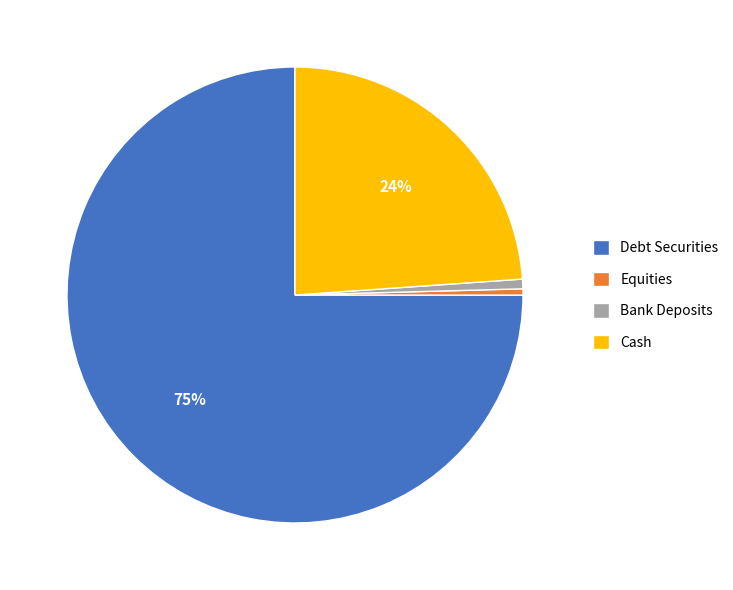

What is the largest slice in the pie chart?

Debt Securities